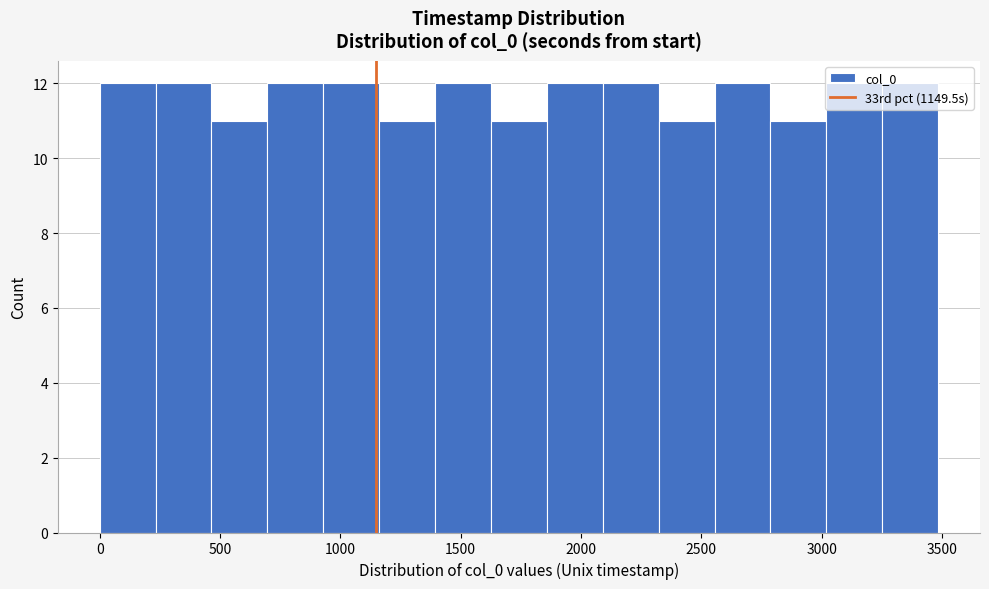

Reading left to right, transcribe this chart: for each bar, give the range it covers on the x-axis and its height. Neither the bar edges nor the heights are printed on the chart, so give them approximately, as read against the axes.

0 to 250: 12
250 to 450: 12
450 to 700: 11
700 to 950: 12
950 to 1150: 12
1150 to 1400: 11
1400 to 1650: 12
1650 to 1850: 11
1850 to 2100: 12
2100 to 2300: 12
2300 to 2550: 11
2550 to 2800: 12
2800 to 3000: 11
3000 to 3250: 12
3250 to 3500: 12